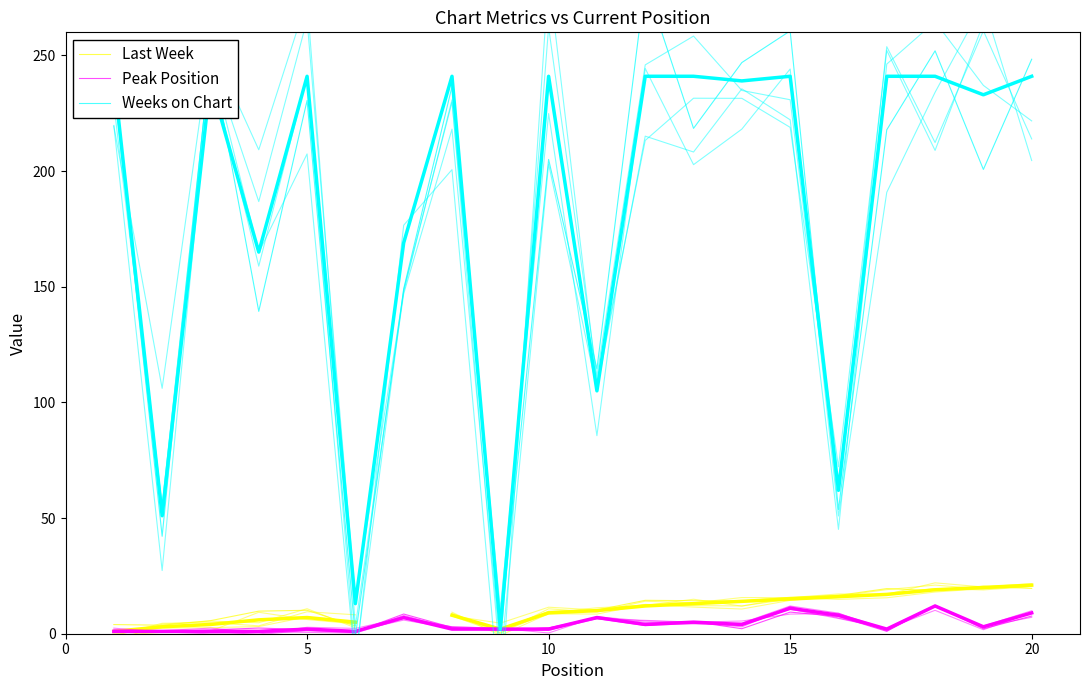

Between 14 and 17, which series saw the biggest shift?

Weeks on Chart